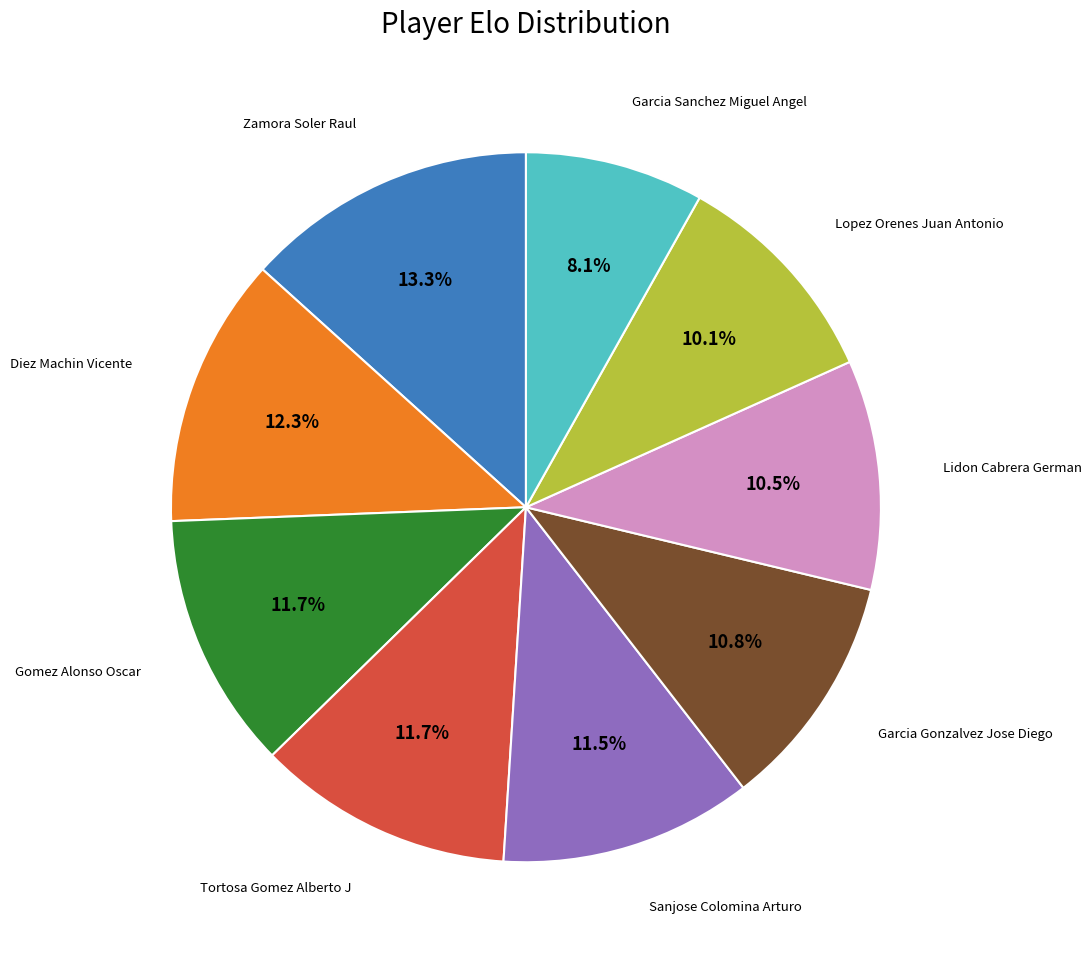

Is there a majority slice in this chart?

No